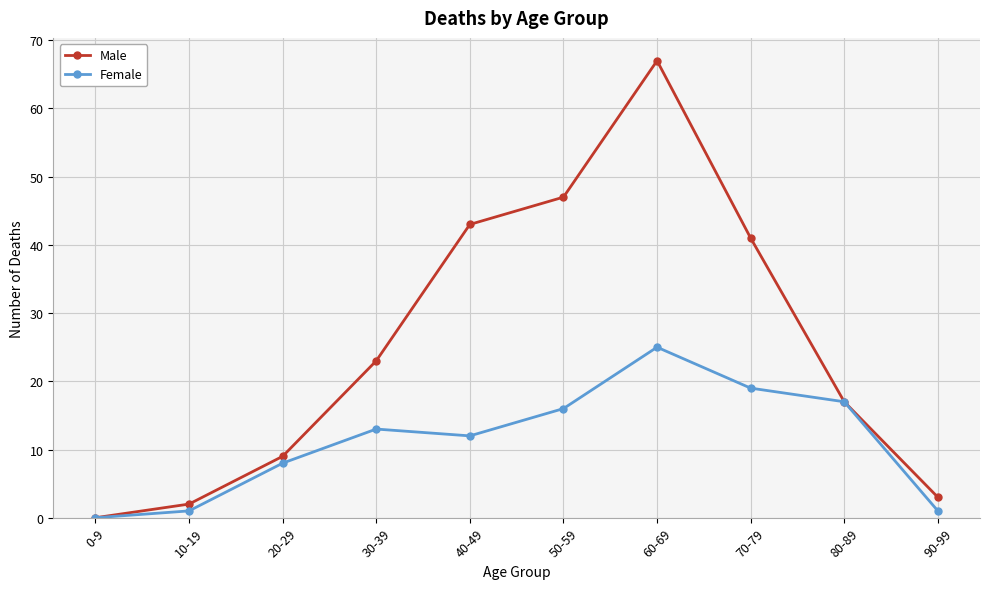

Rank the series by their maximum value, from lowest to highest.

Female, Male